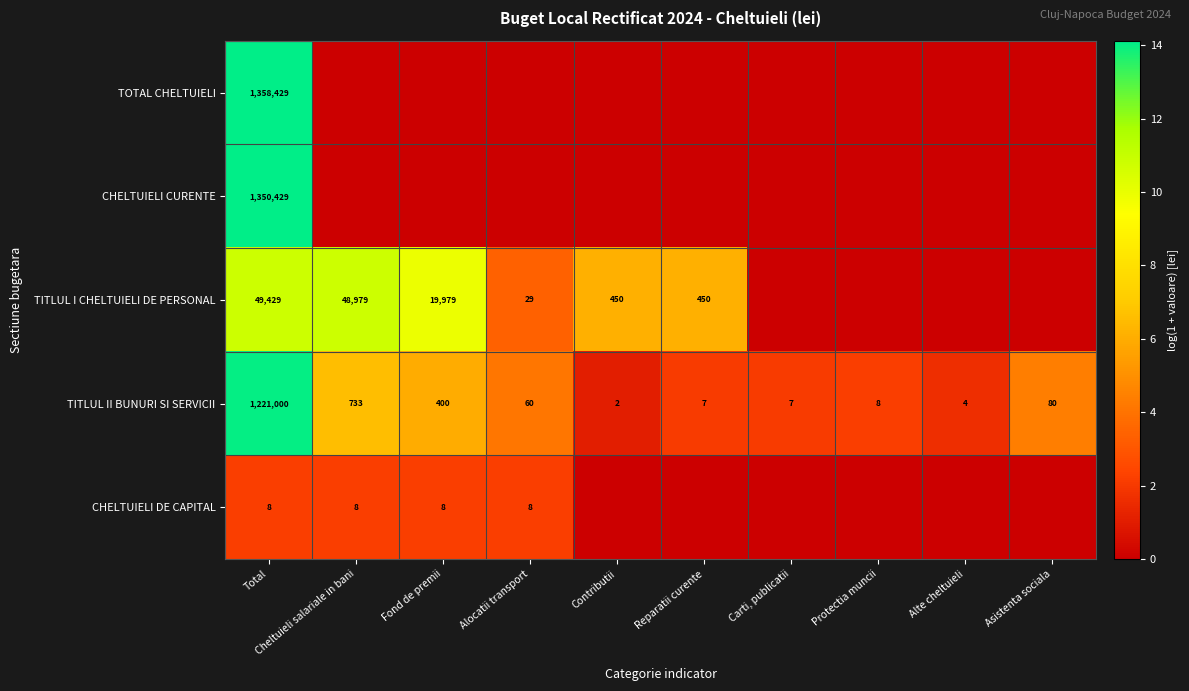

The value of TITLUL I CHELTUIELI DE PERSONAL at Reparatii curente is 251. True or false?

False